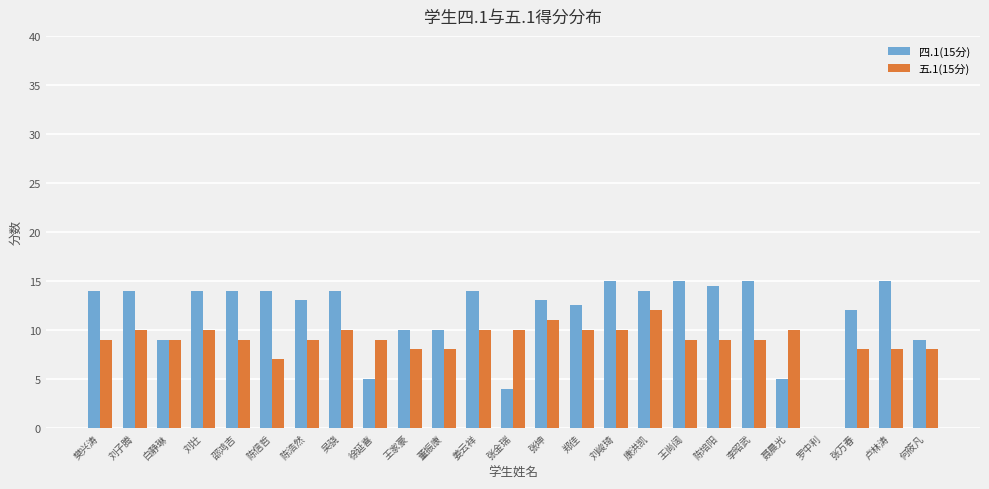

Reading left to right, extract all data points from this chart.

四.1(15分): 14.0	14.0	9.0	14.0	14.0	14.0	13.0	14.0	5.0	10.0	10.0	14.0	4.0	13.0	12.5	15.0	14.0	15.0	14.5	15.0	5.0	0.0	12.0	15.0	9.0
五.1(15分): 9.0	10.0	9.0	10.0	9.0	7.0	9.0	10.0	9.0	8.0	8.0	10.0	10.0	11.0	10.0	10.0	12.0	9.0	9.0	9.0	10.0	0.0	8.0	8.0	8.0